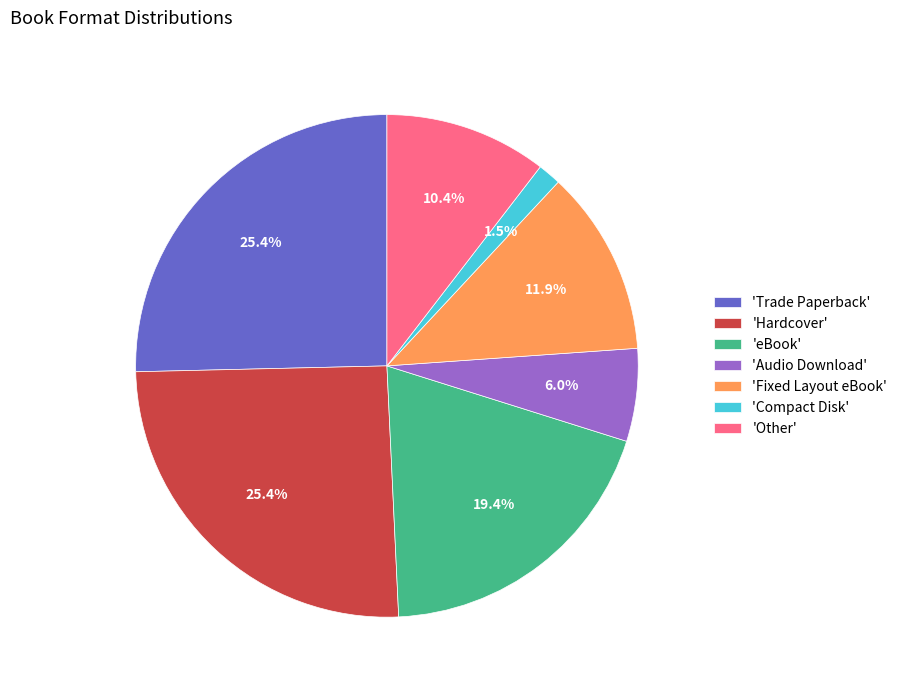

Does 'eBook' account for over 50% of the chart?

No